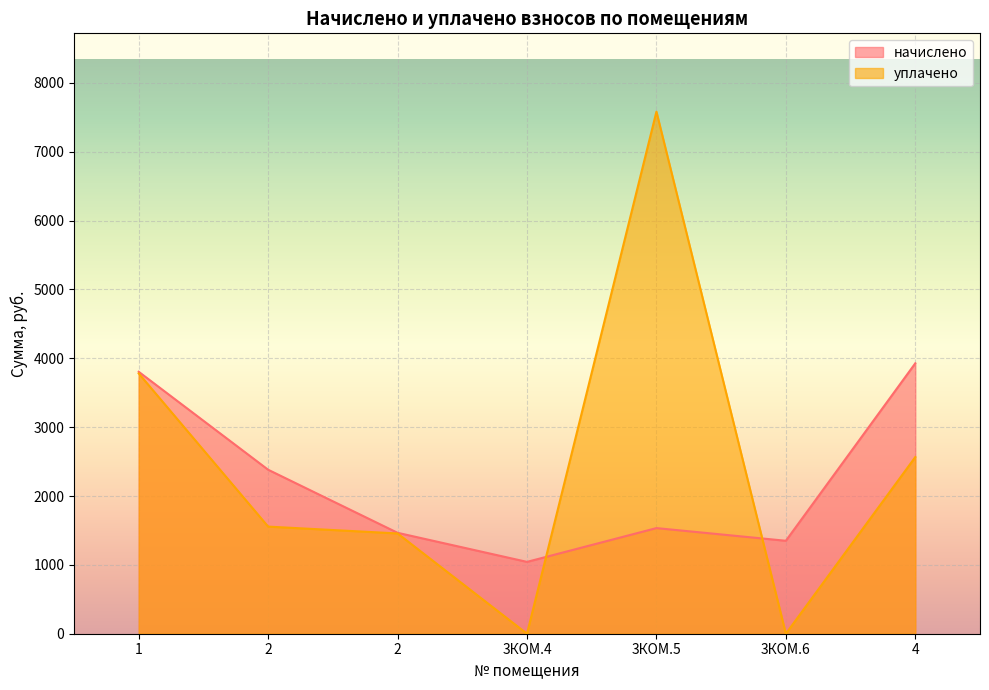

What is the label of the 7th point from the right?

1